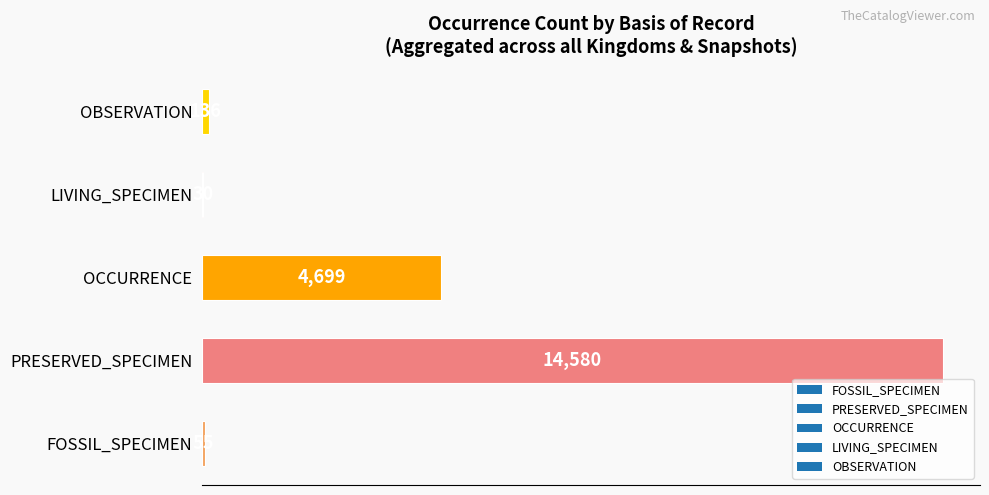

How many distinct data groups are displayed?

1